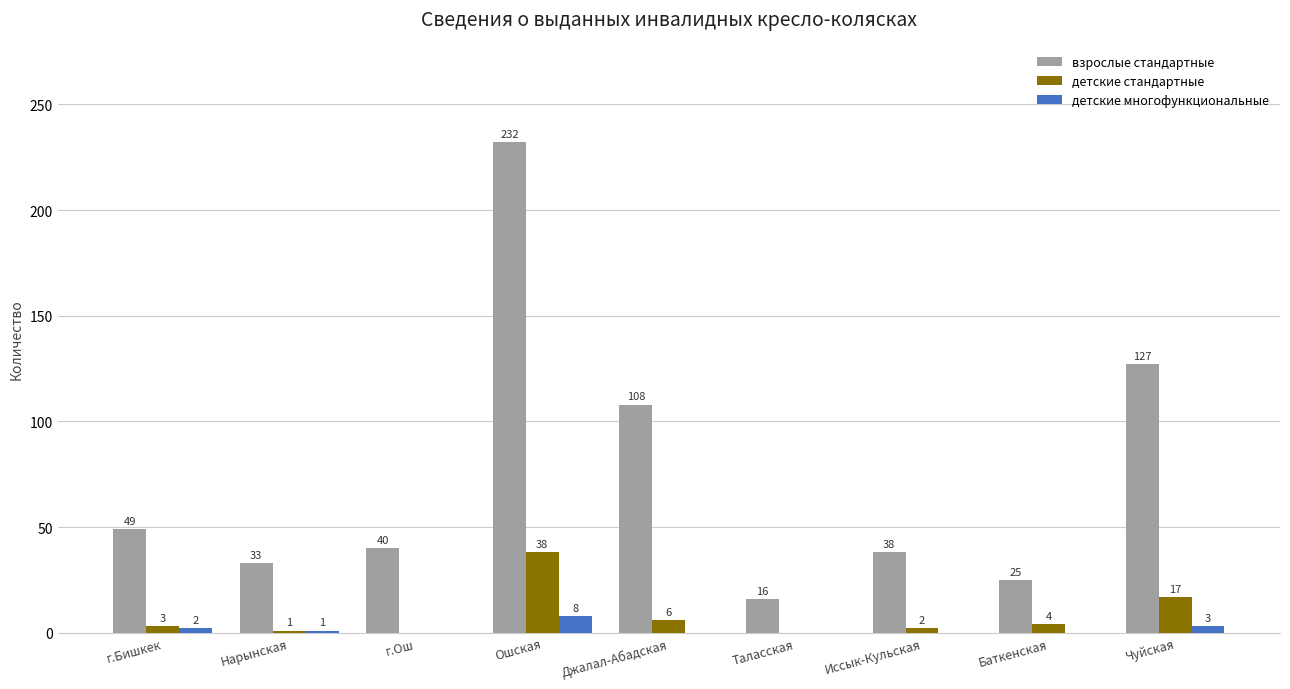

What is the total value across all series at г.Бишкек?

54